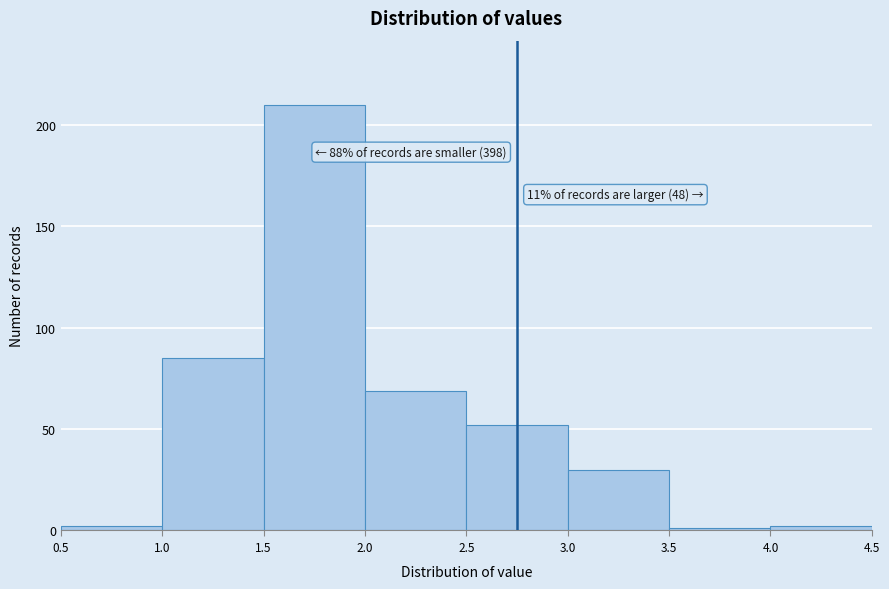

Which range on the x-axis has the tallest bar?

1.5 to 2.0